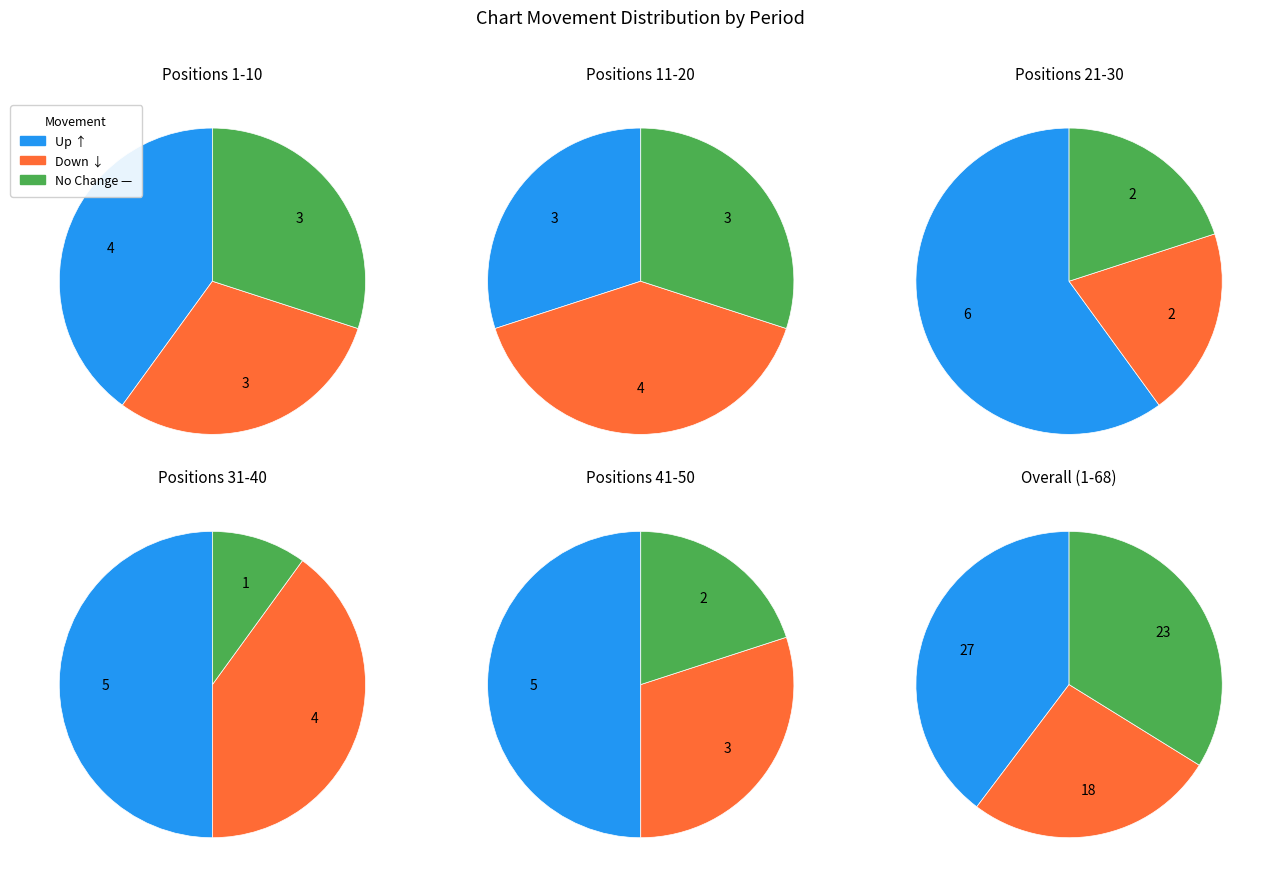

Is there any slice that represents more than half of the pie?

No